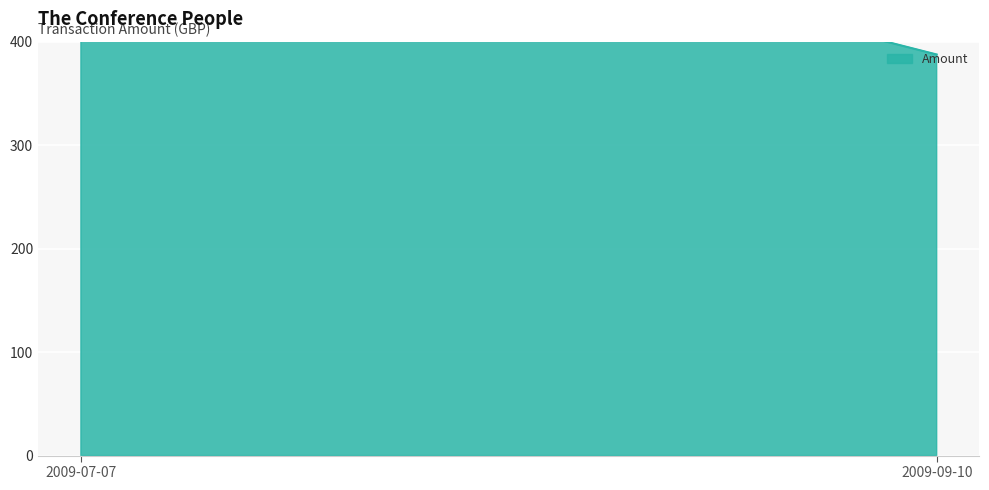

What is the label of the 1st point from the left?

2009-07-07